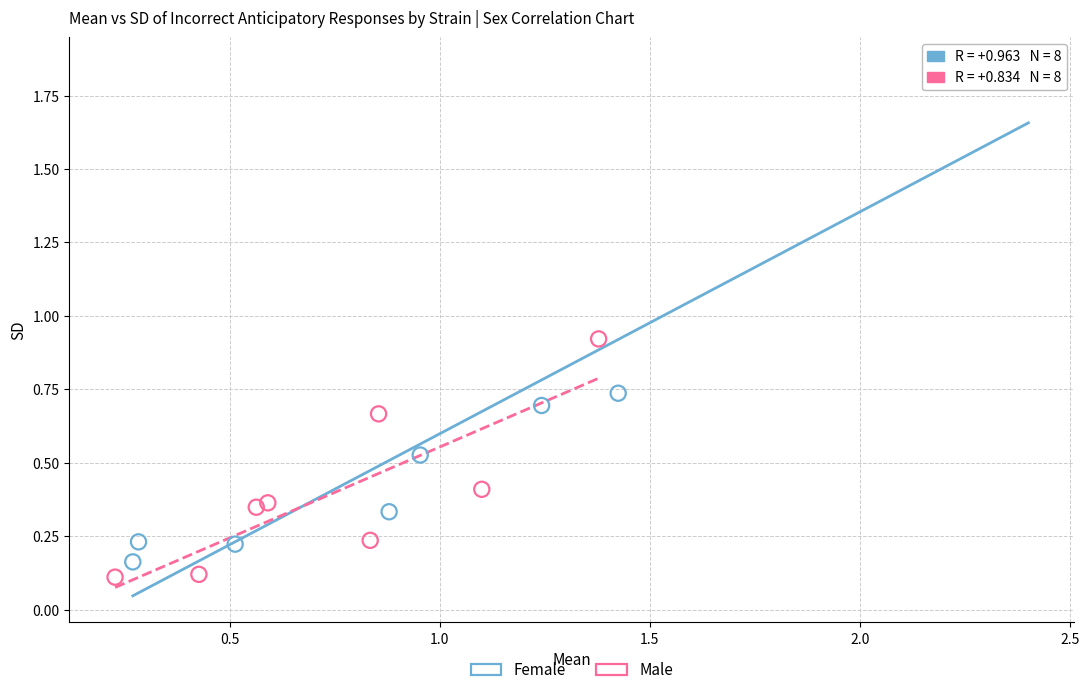

Which series contains the highest Y value?

Female